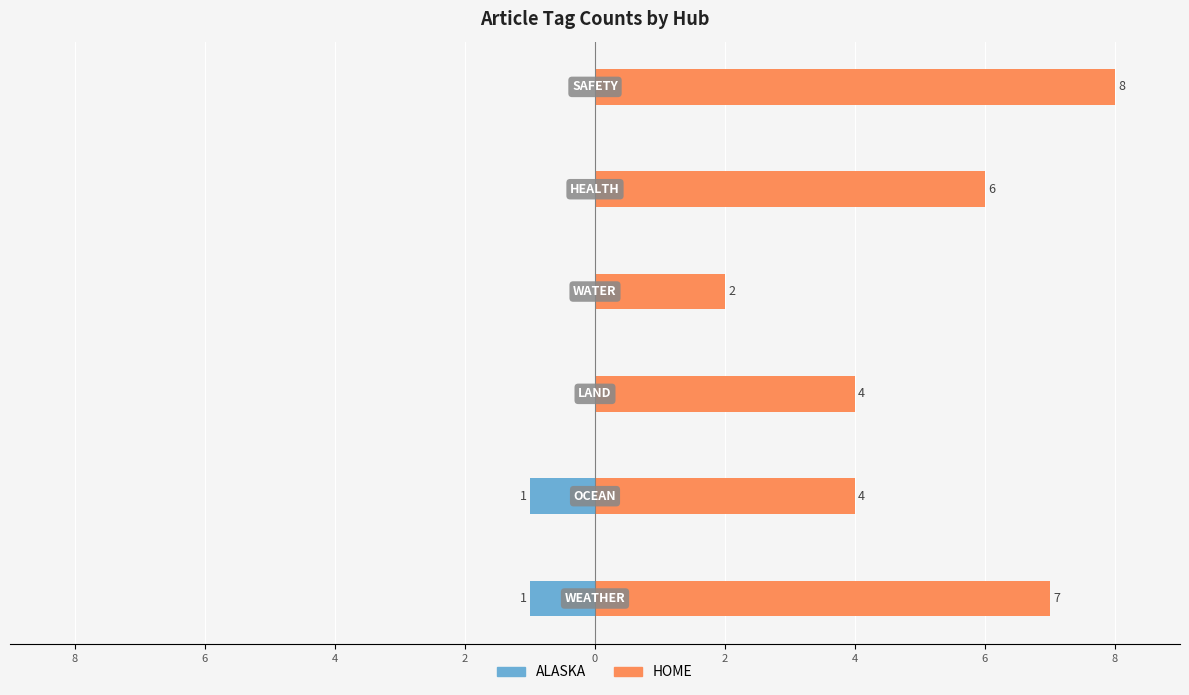

What value does the HOME series have at 4?

2